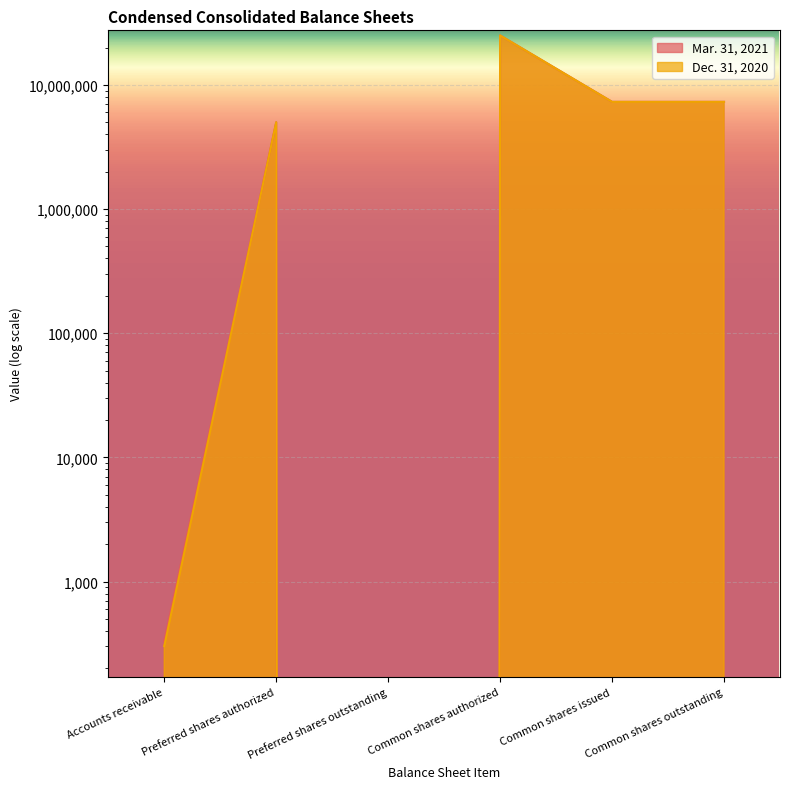

What is the approximate value of Dec. 31, 2020 at Common shares issued, to the nearest 100?

7294600